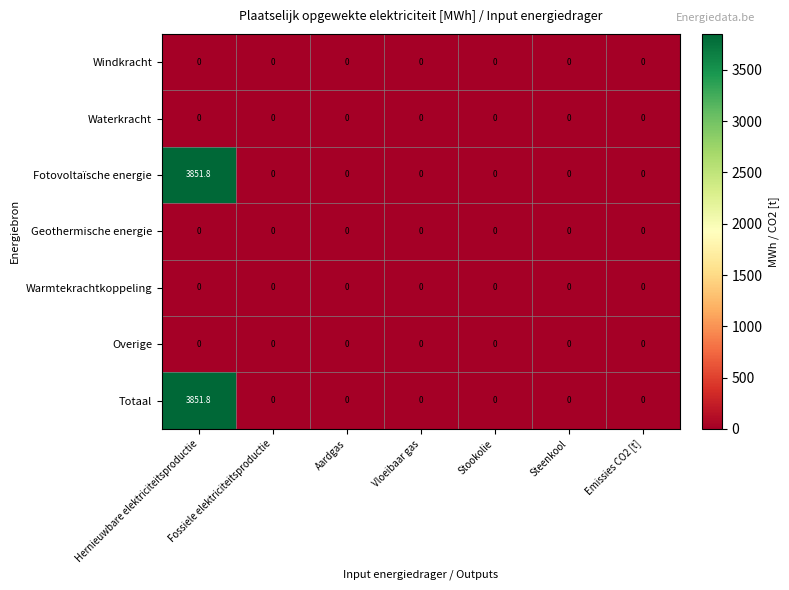

True or false: Totaal has a value of 3851.8 at Hernieuwbare elektriciteitsproductie.

True